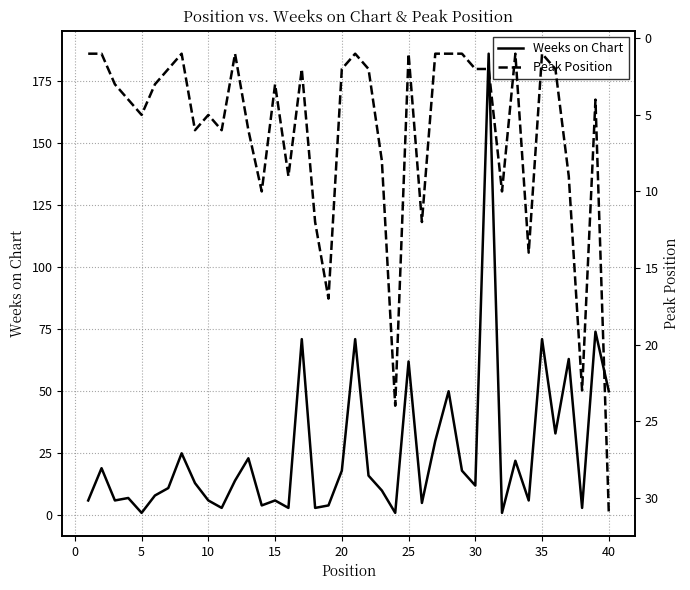

True or false: Weeks on Chart has a value of 7 at 20.

False